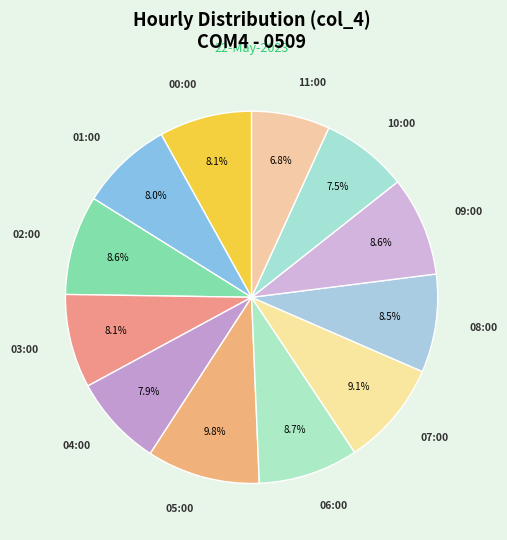

Do 01:00 and 05:00 together represent more than half of the pie?

No